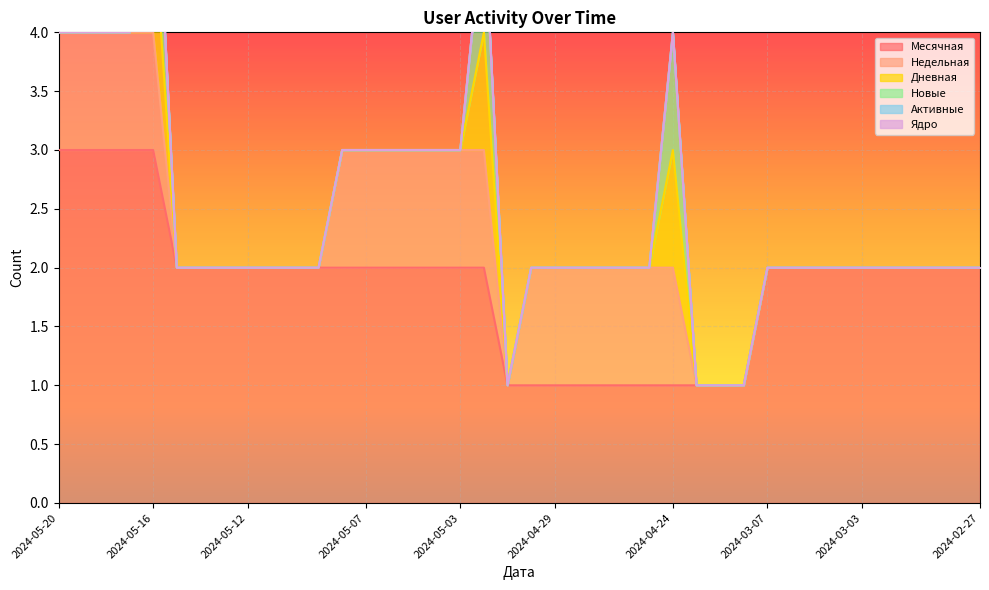

The value of Новые at 2024-03-02 is 0. True or false?

False